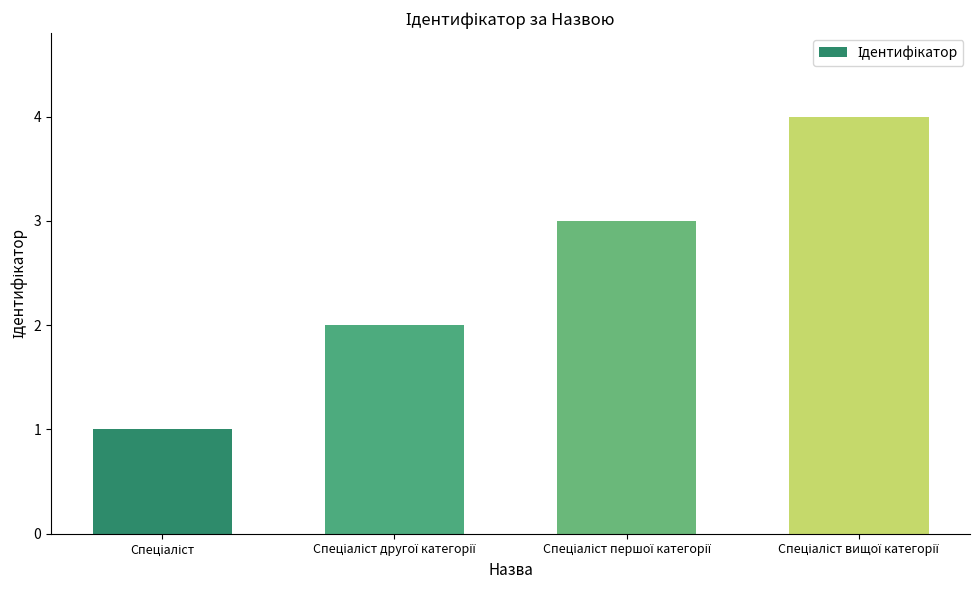

What is the difference between the maximum and second lowest values?

2